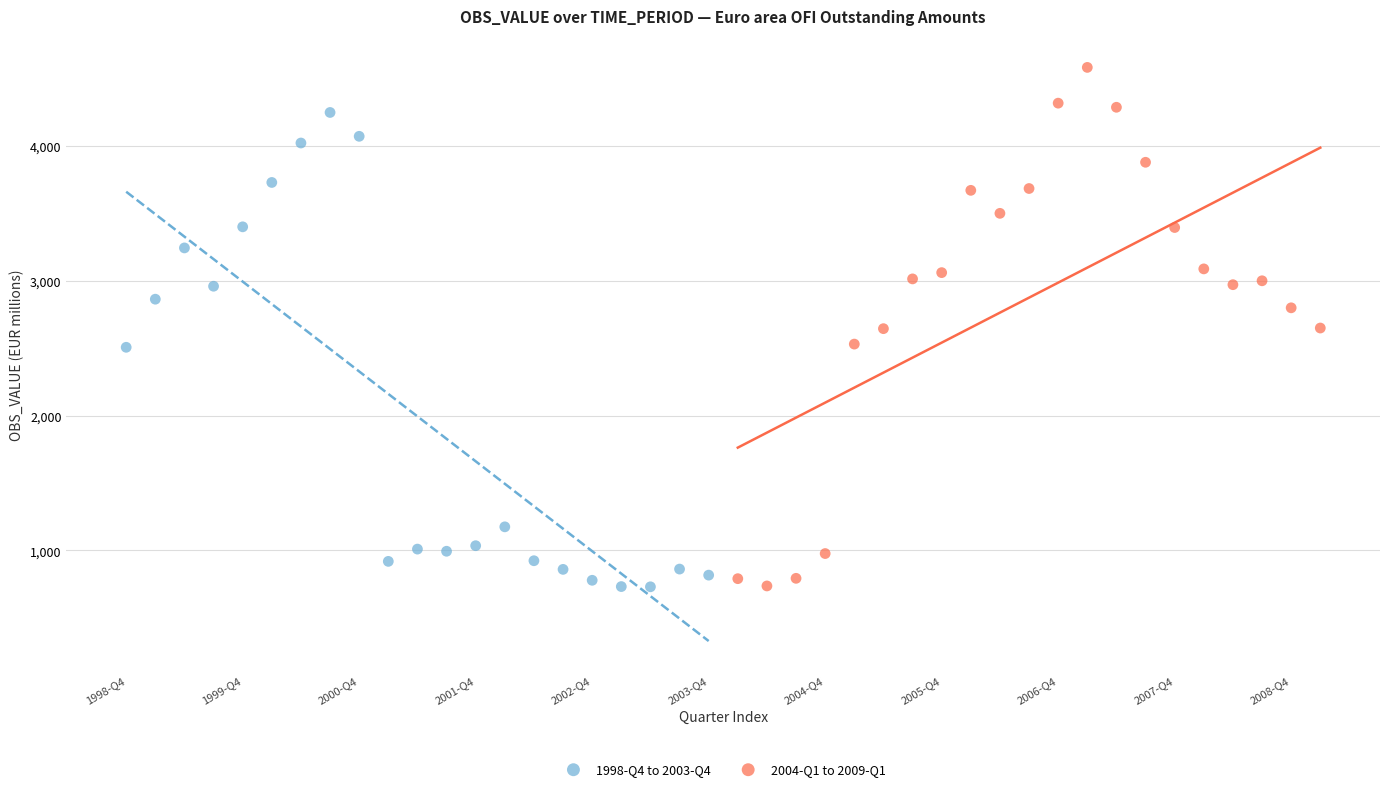

Which series has the widest spread of Y values?

2004-Q1 to 2009-Q1